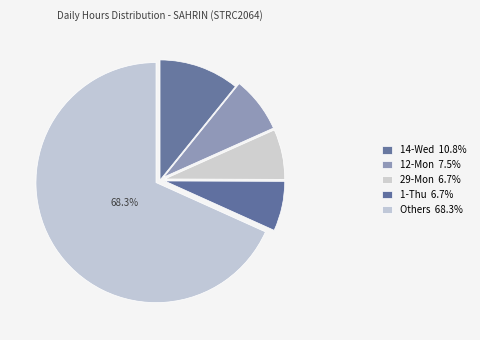

How many segments does this pie chart have?

5